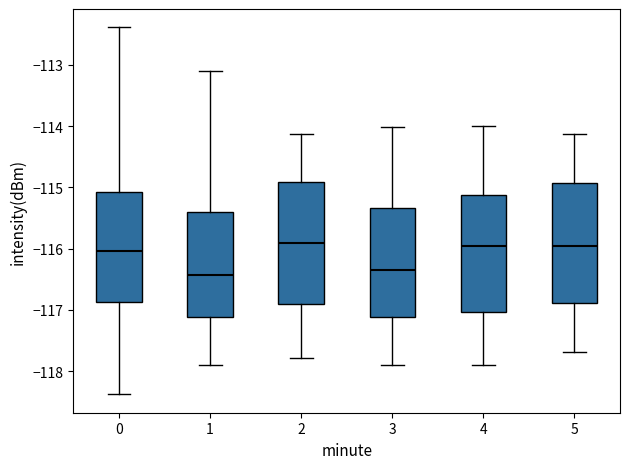

Reading left to right, transcribe this box plot: for each box, give where its median line is, the range the box spans, and where its two whiskers end, as read against the y-axis. The values are not printed on the chart, so give them approximately, as read against the axis.

0: median -116.0, box -116.9 to -115.1, whiskers -118.4 to -112.4
1: median -116.4, box -117.1 to -115.4, whiskers -117.9 to -113.1
2: median -115.9, box -116.9 to -114.9, whiskers -117.8 to -114.1
3: median -116.3, box -117.1 to -115.3, whiskers -117.9 to -114.0
4: median -116.0, box -117.0 to -115.1, whiskers -117.9 to -114.0
5: median -116.0, box -116.9 to -114.9, whiskers -117.7 to -114.1